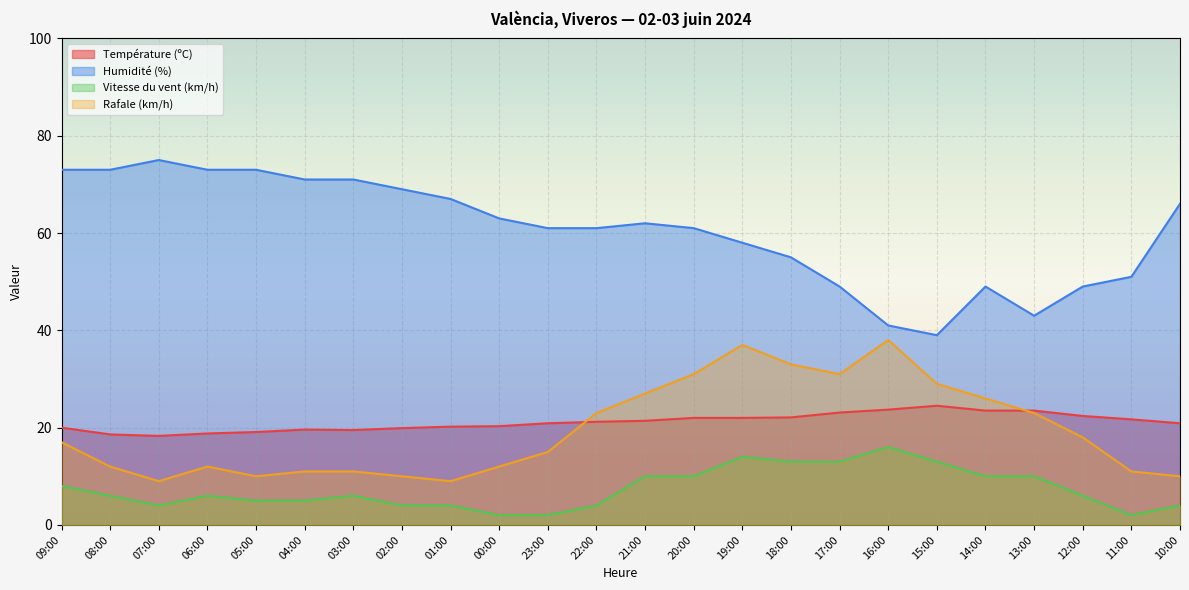

List the series in order of their peak value, highest first.

Humidité (%), Rafale (km/h), Température (ºC), Vitesse du vent (km/h)